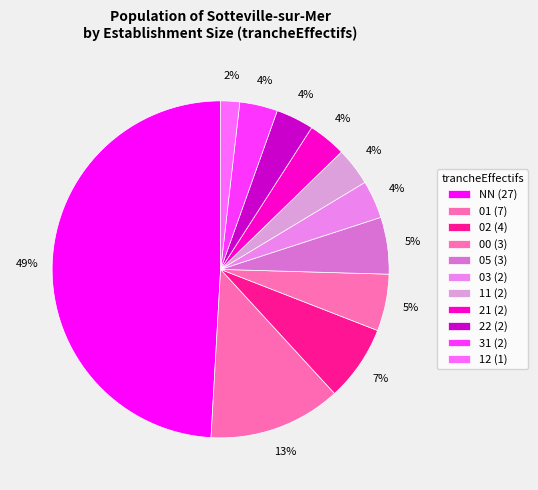

Which category has the smallest portion of the pie?

12